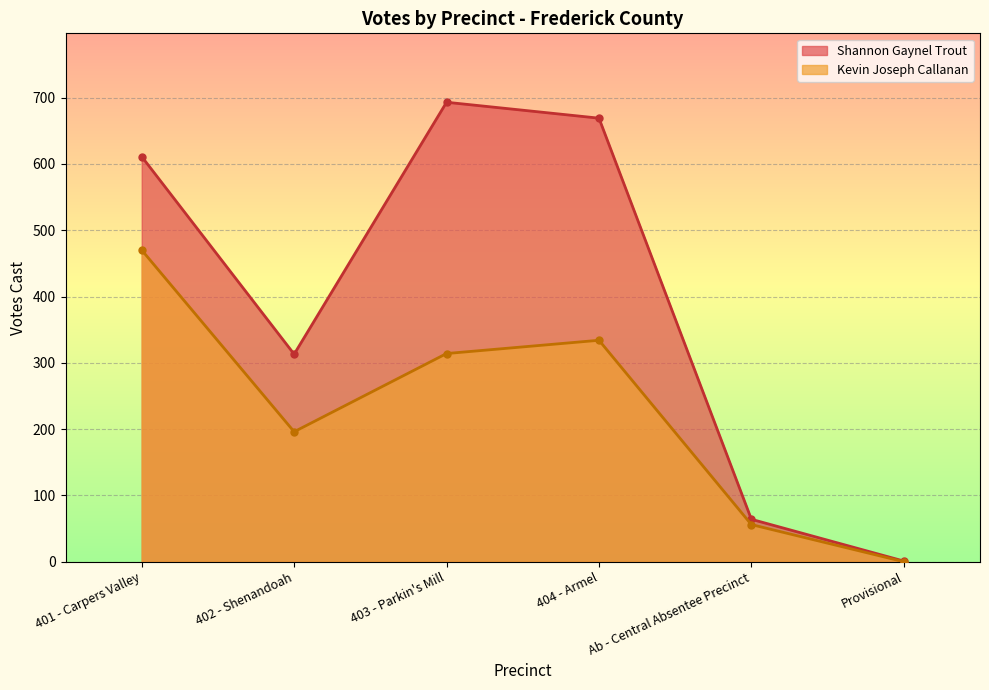

At which label does Kevin Joseph Callanan reach its minimum?

Provisional